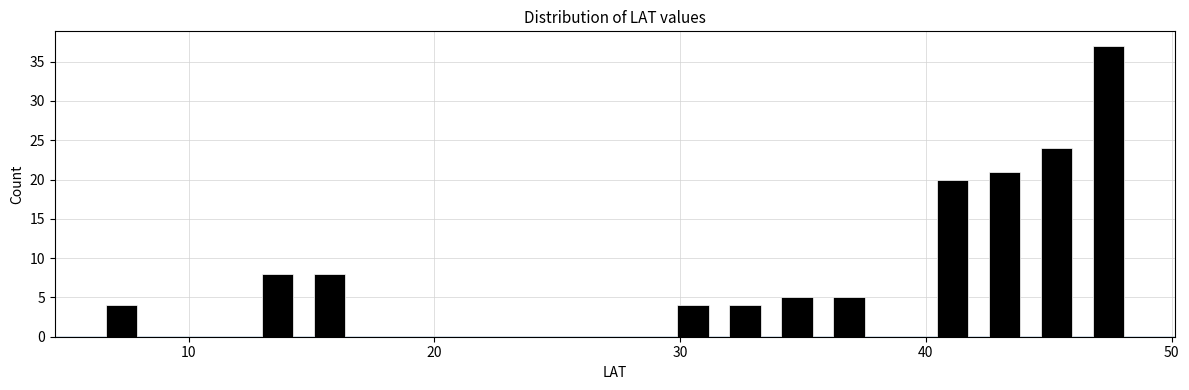

Read against the x-axis, roughly where is the centre of the tallest bar?

47